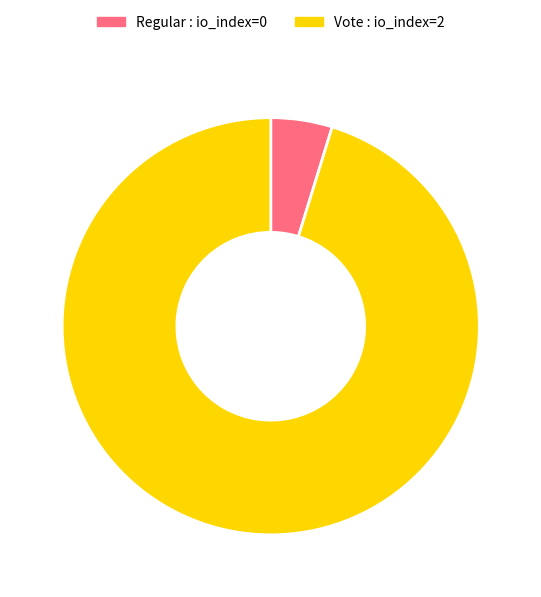

Is it true that Regular is 5% of the pie?

True